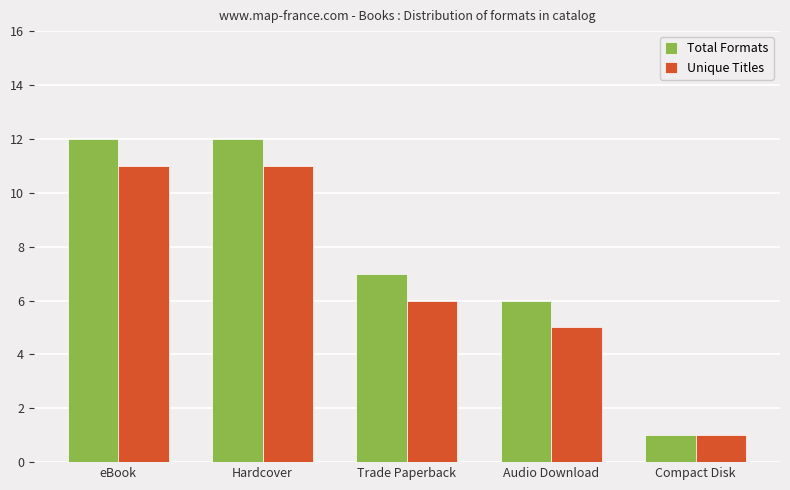

Reading left to right, extract all data points from this chart.

Total Formats: eBook=12	Hardcover=12	Trade Paperback=7	Audio Download=6	Compact Disk=1
Unique Titles: eBook=11	Hardcover=11	Trade Paperback=6	Audio Download=5	Compact Disk=1